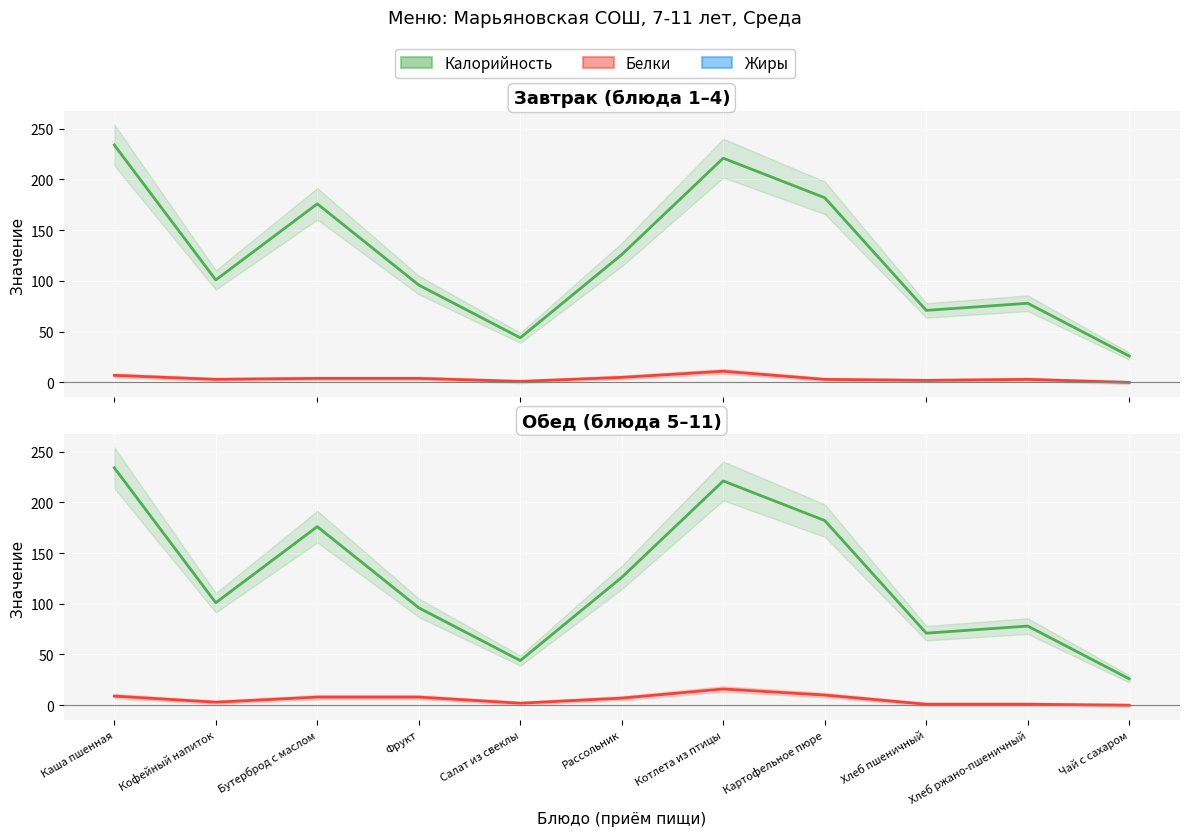

What is the average value of the Жиры series?

6